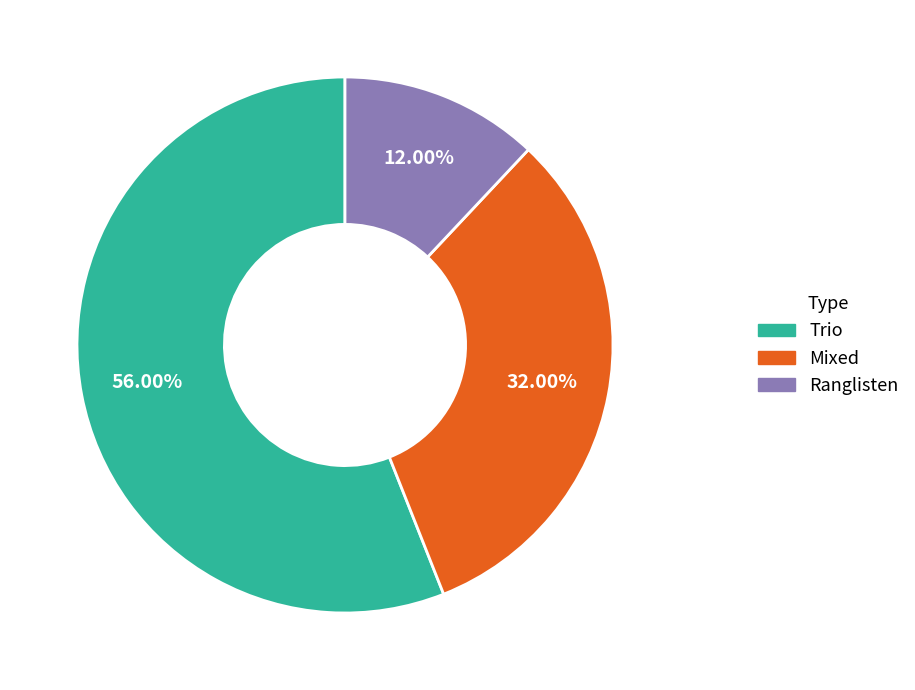

To the nearest percent, what is the combined percentage of Ranglisten and Trio?

68%